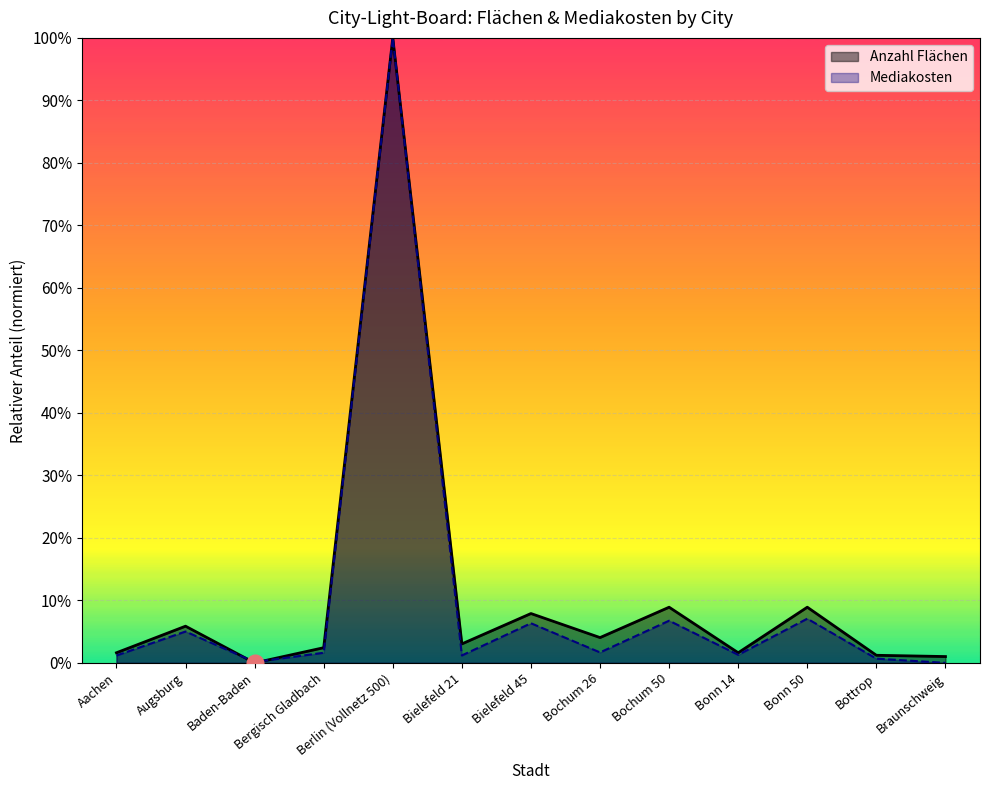

How many data points in Anzahl Flächen are above 0?

12